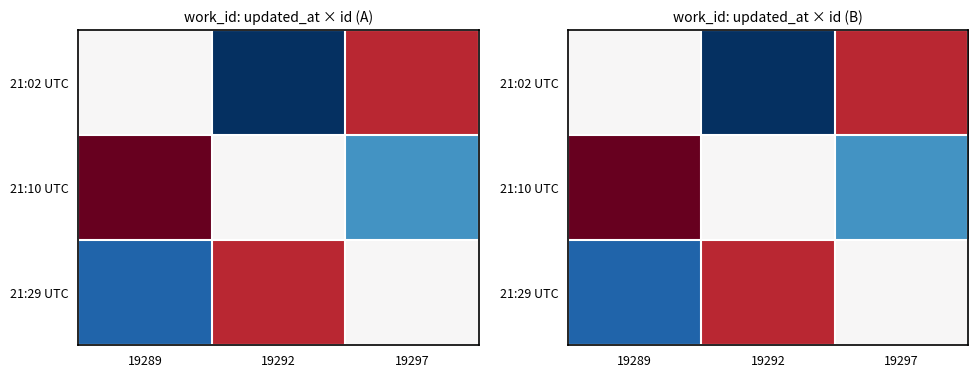

List the labels in order of 21:29 UTC value, largest first.

19292, 19297, 19289